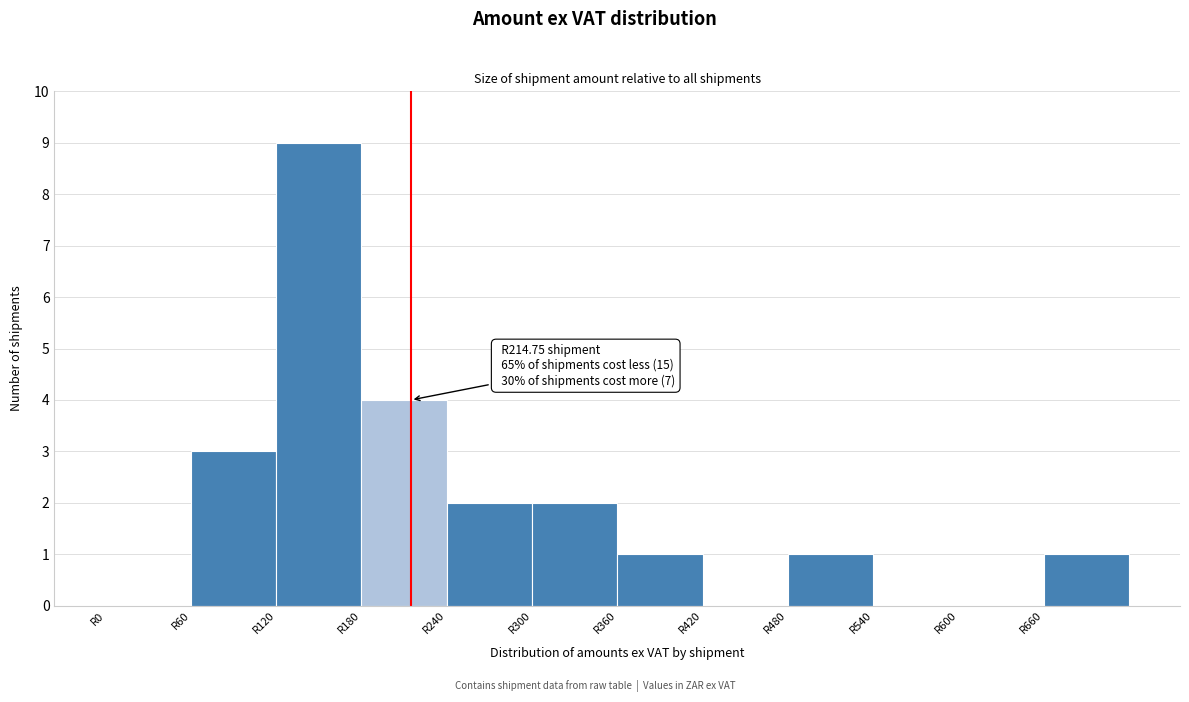

Over which range of the x-axis is the bar tallest?

120 to 180